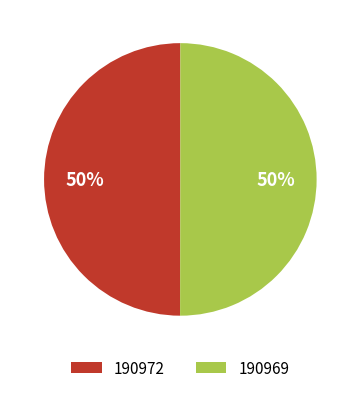

The 190969 slice represents 99% of the pie. True or false?

False